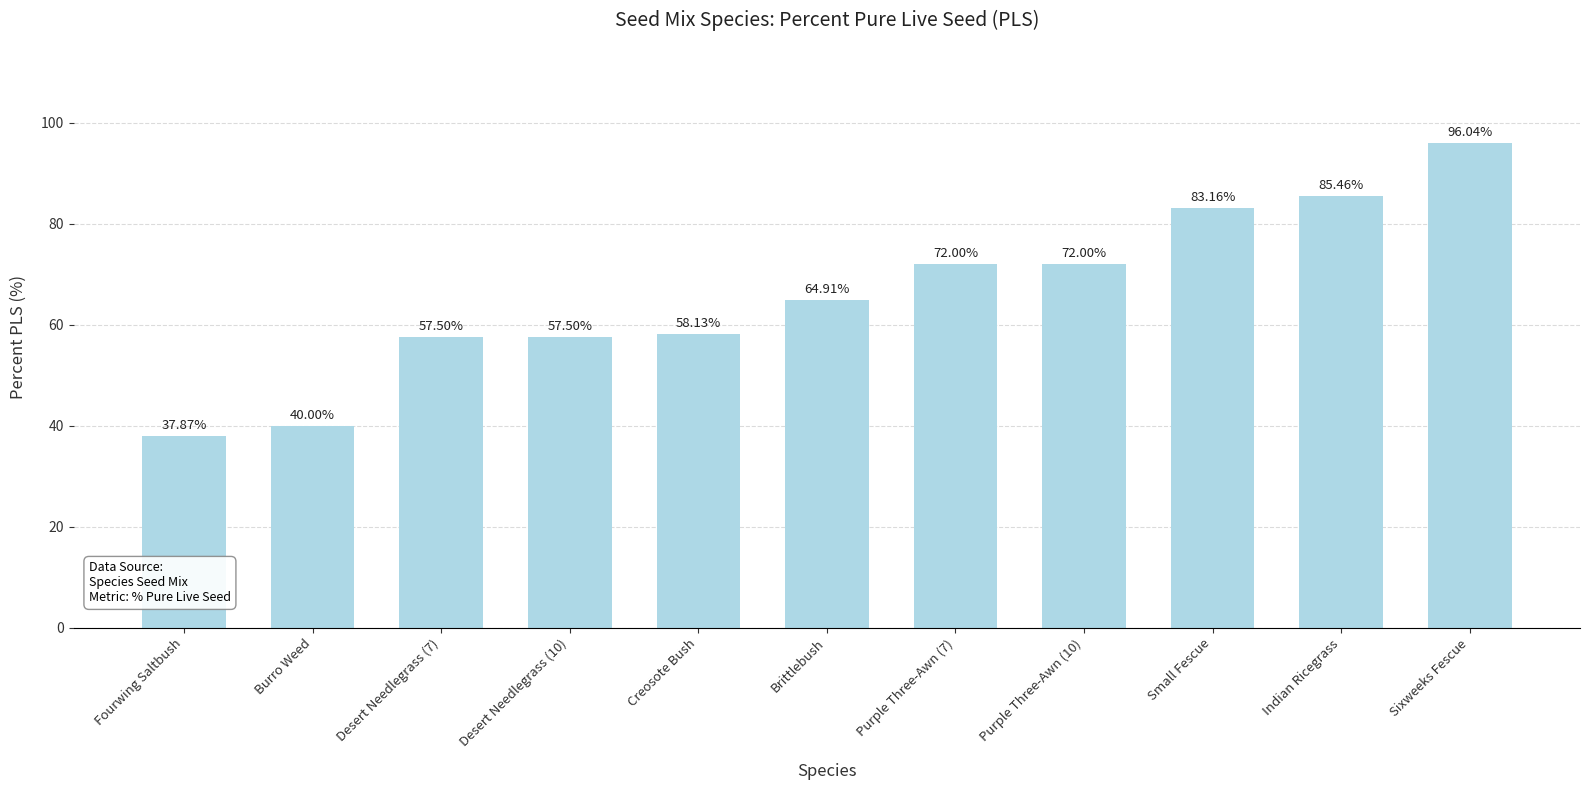

Reading left to right, transcribe all the data shown in this chart.

37.9	40.0	57.5	57.5	58.1	64.9	72.0	72.0	83.2	85.5	96.0